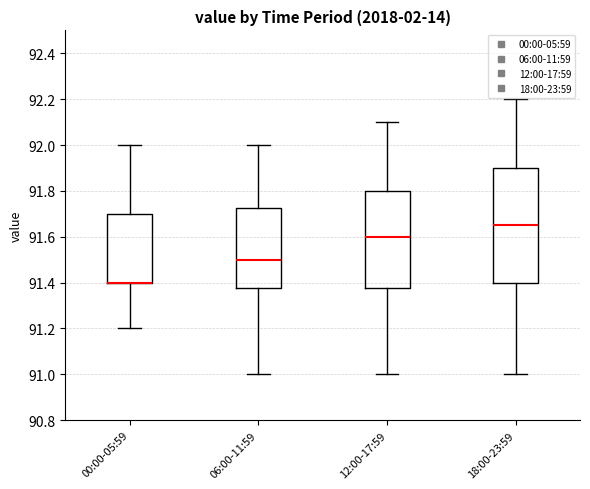

Where is the lower edge of the box for 12:00-17:59 on the y-axis? The values are not printed on the chart, so give them approximately, as read against the axis.

91.38